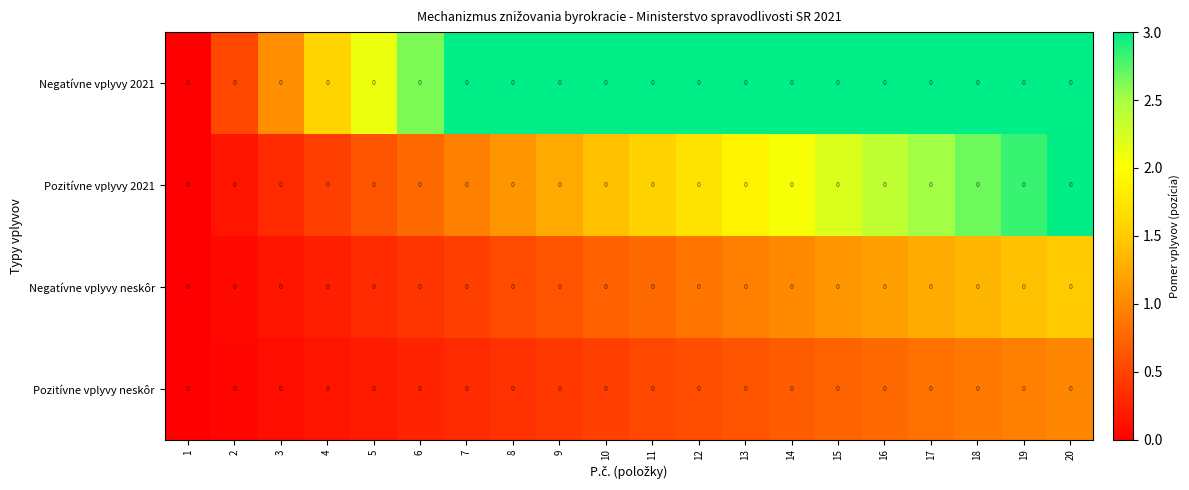

What is the sum of the Negatívne vplyvy 2021 values at 1 and 7?

3.0